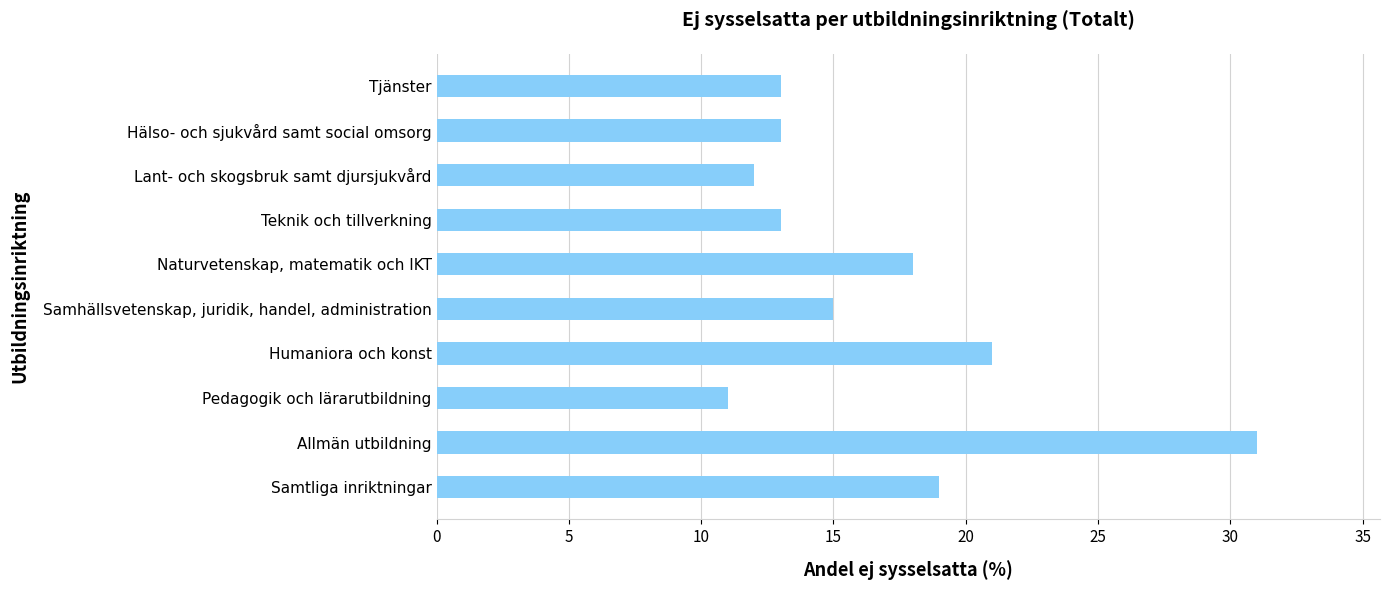

The value at Allmän utbildning is 31. True or false?

True